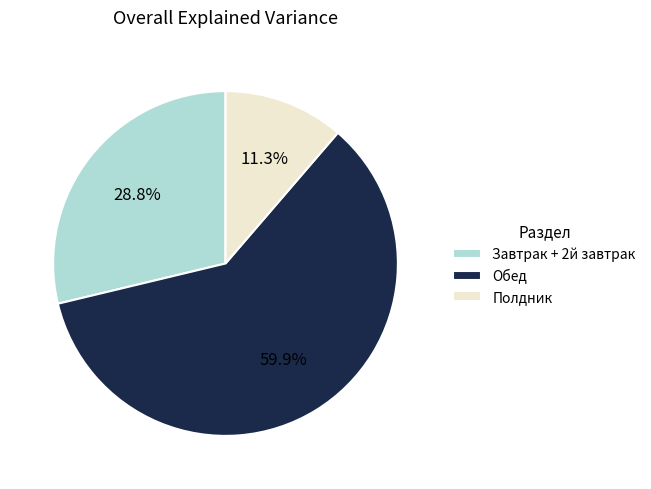

Does Обед account for over 50% of the chart?

Yes